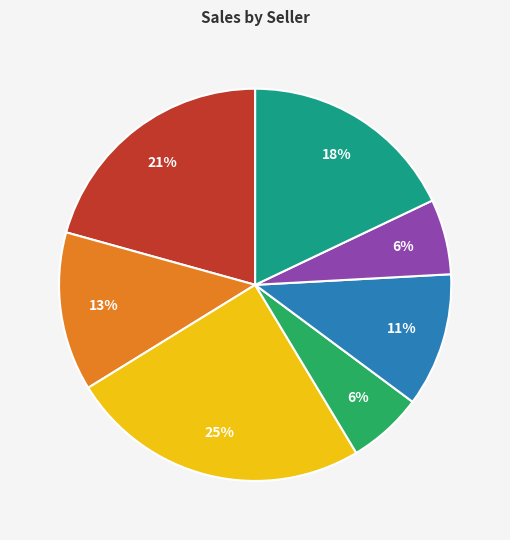

Does any single category account for the majority?

No